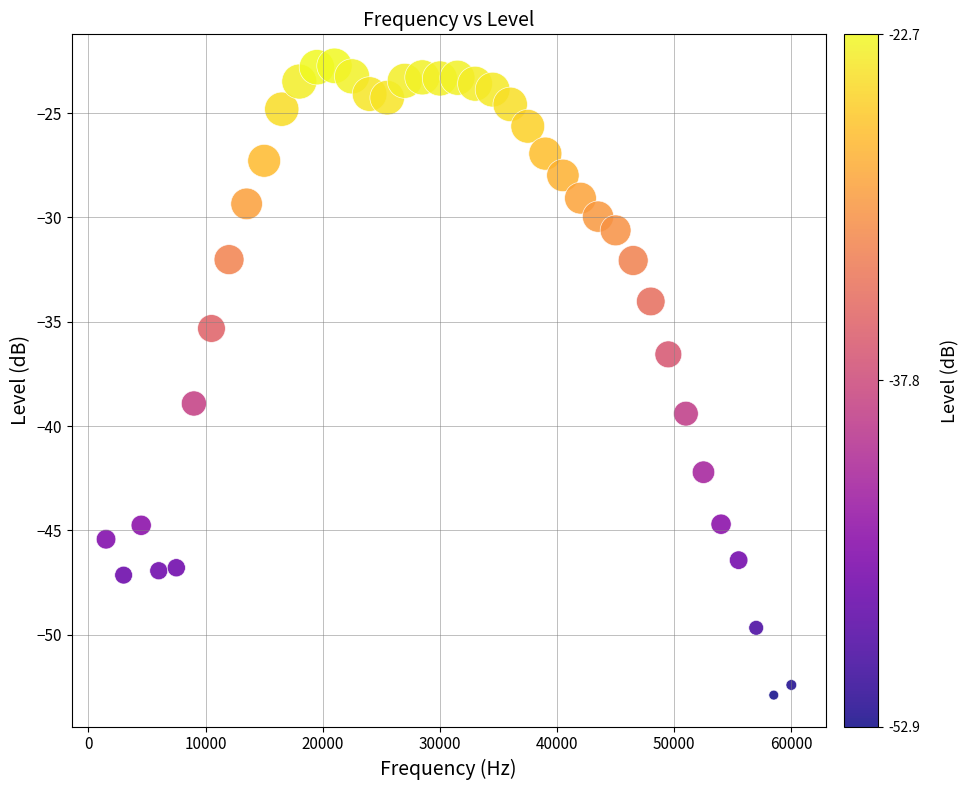

What Y value in the scatter plot is closest to -37?

-36.6